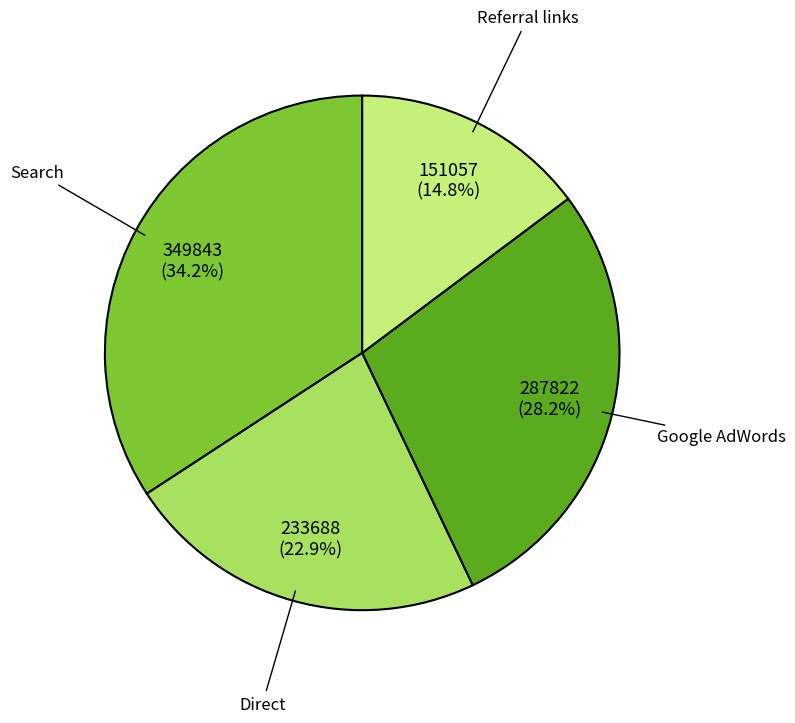

To the nearest percent, what is the combined percentage of Referral links and Direct?

38%